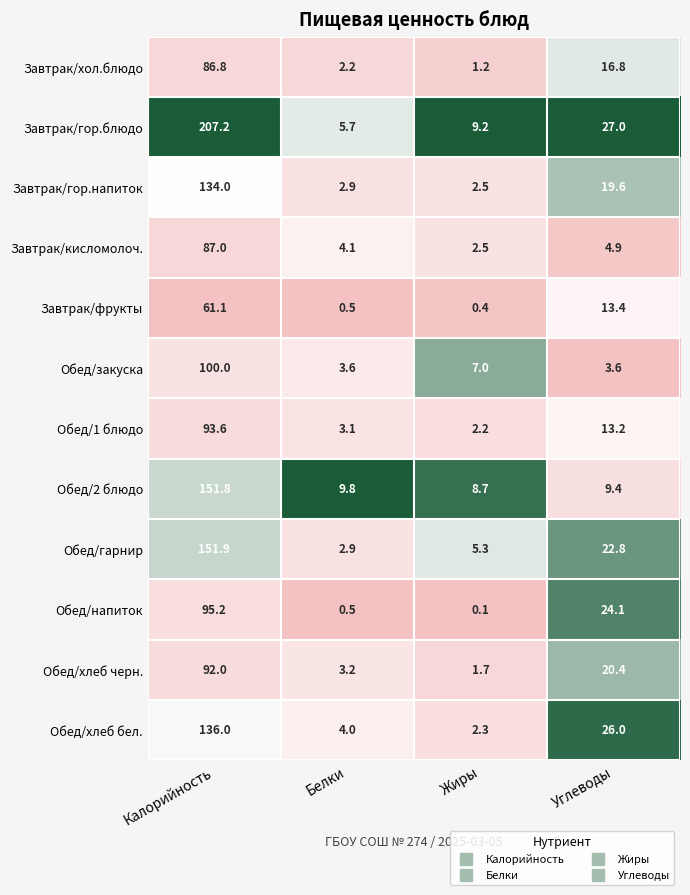

Rank the series by their maximum value, from highest to lowest.

Завтрак/гор.блюдо, Обед/гарнир, Обед/2 блюдо, Обед/хлеб бел., Завтрак/гор.напиток, Обед/закуска, Обед/напиток, Обед/1 блюдо, Обед/хлеб черн., Завтрак/кисломолоч., Завтрак/хол.блюдо, Завтрак/фрукты